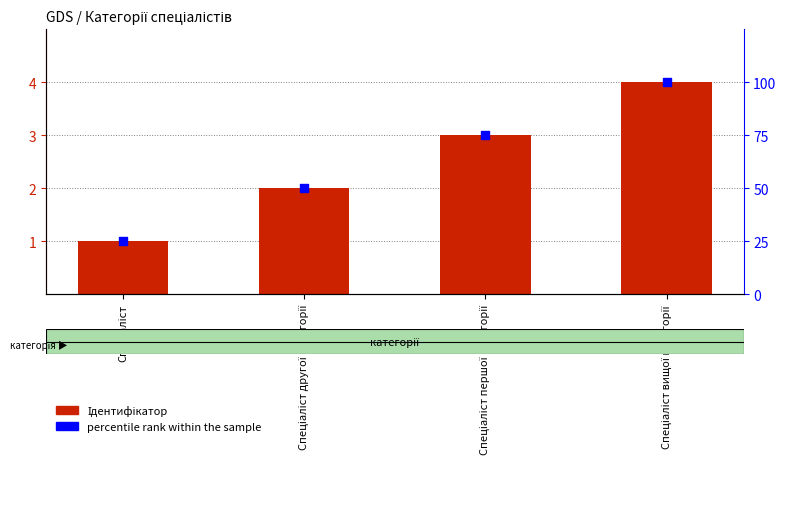

What are all the series names shown in the legend?

Ідентифікатор, percentile rank within the sample